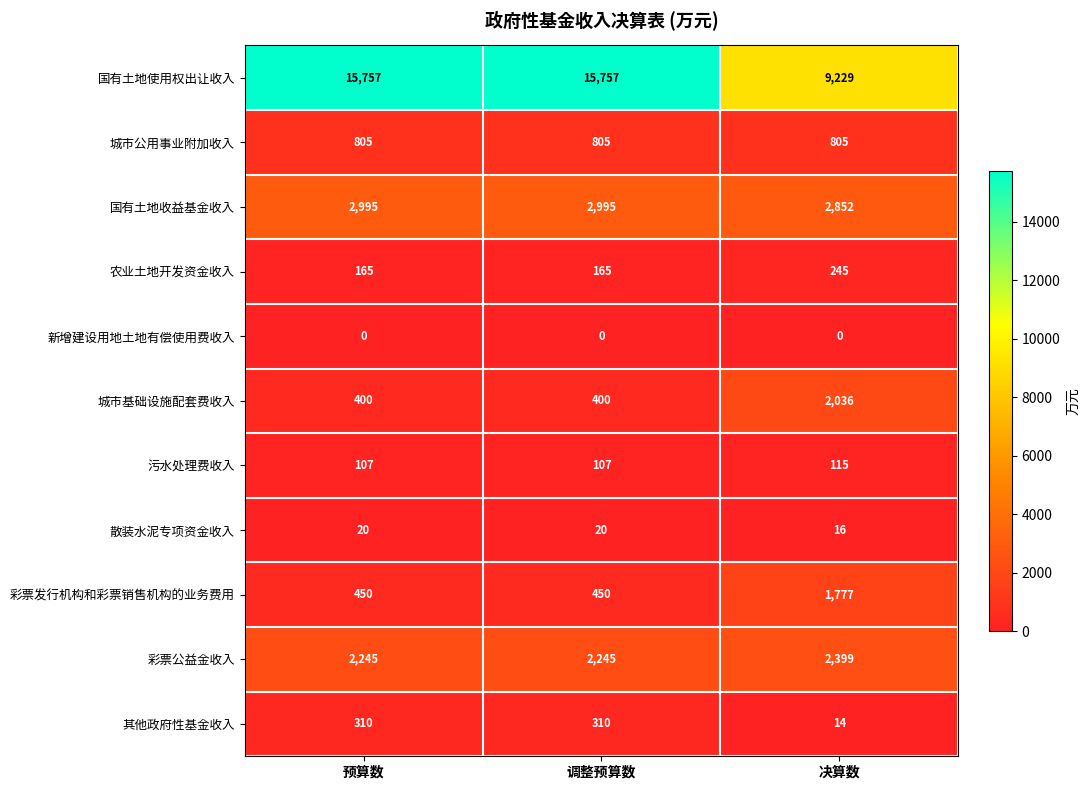

Which series changed the most between 调整预算数 and 决算数?

国有土地使用权出让收入